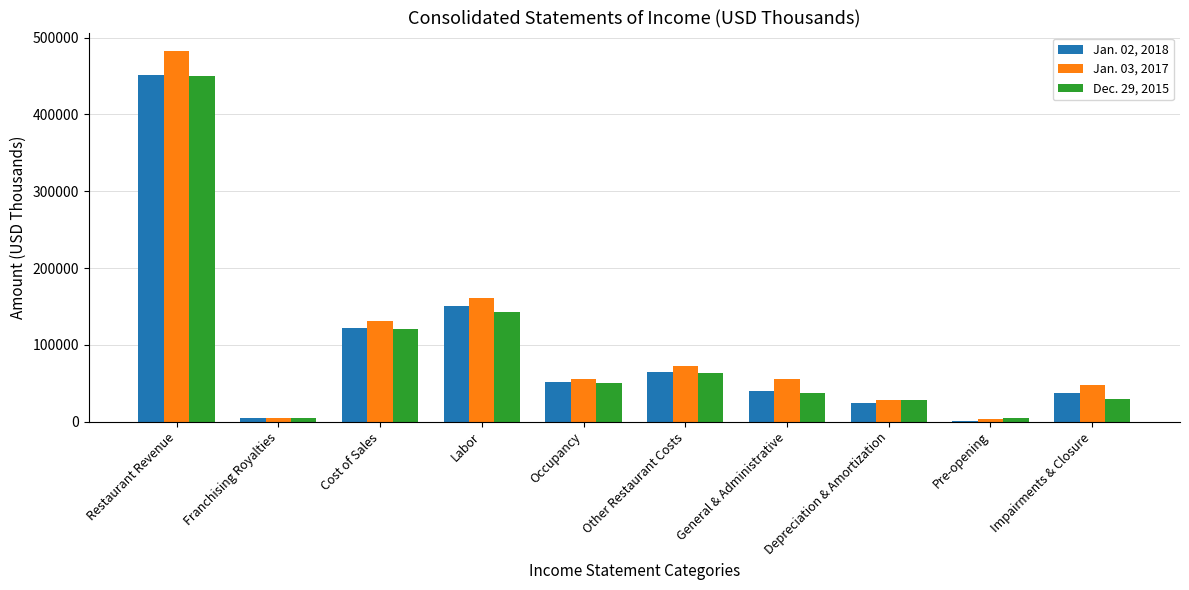

True or false: Dec. 29, 2015 has a value of 63549 at Other Restaurant Costs.

True